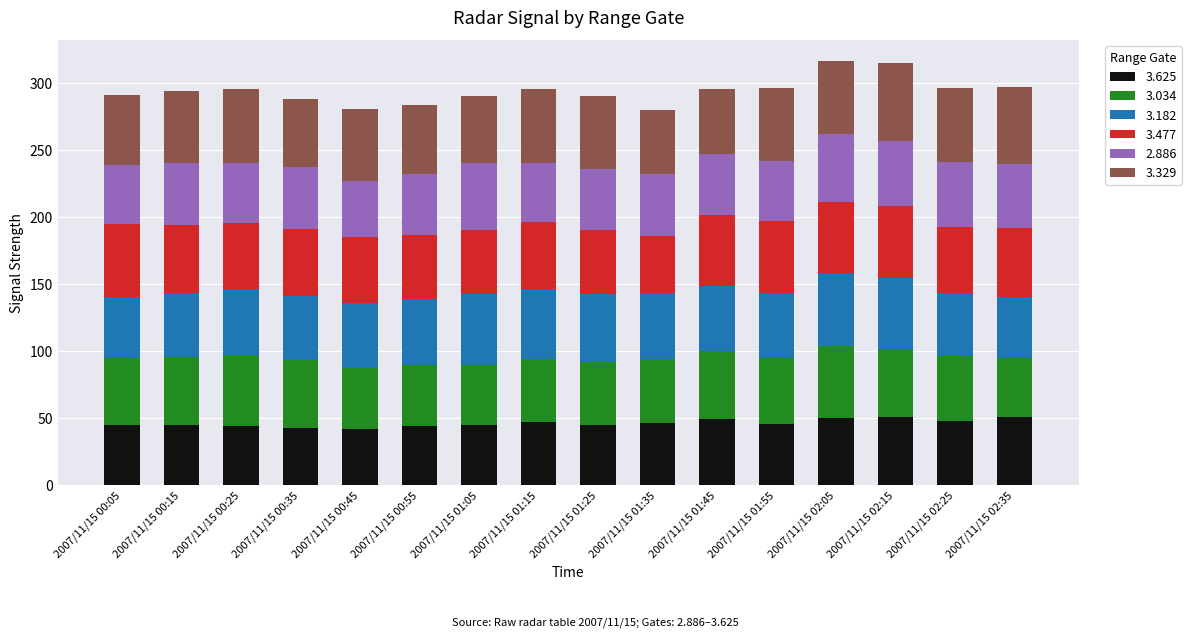

What is the difference between the maximum and minimum values in the 3.625 series?

8.8